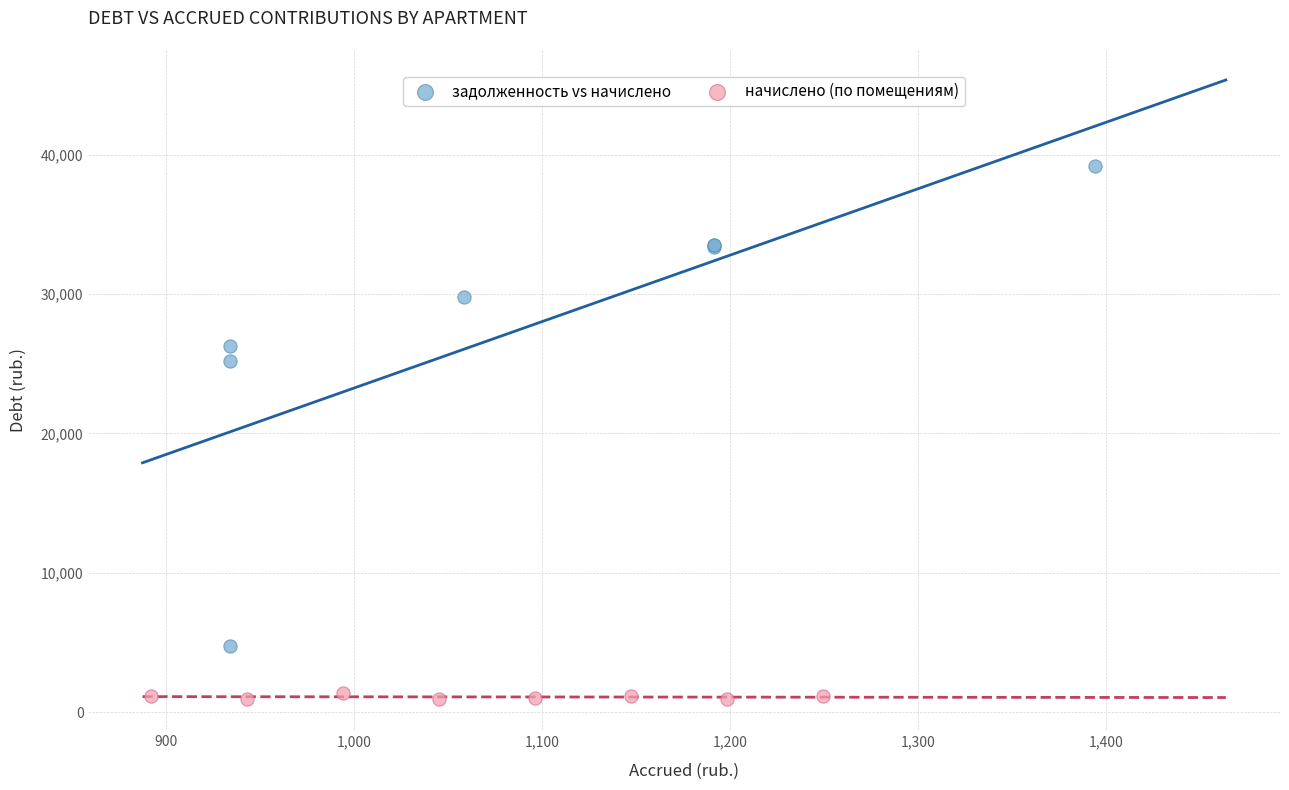

Which series has the widest spread of Y values?

задолженность vs начислено